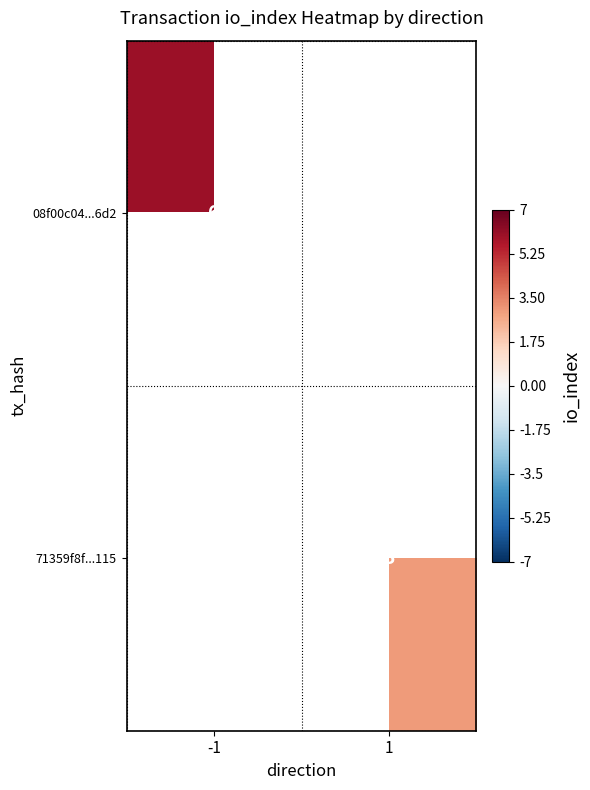

Is it true that 71359f8f...115 equals 5 at 1?

False